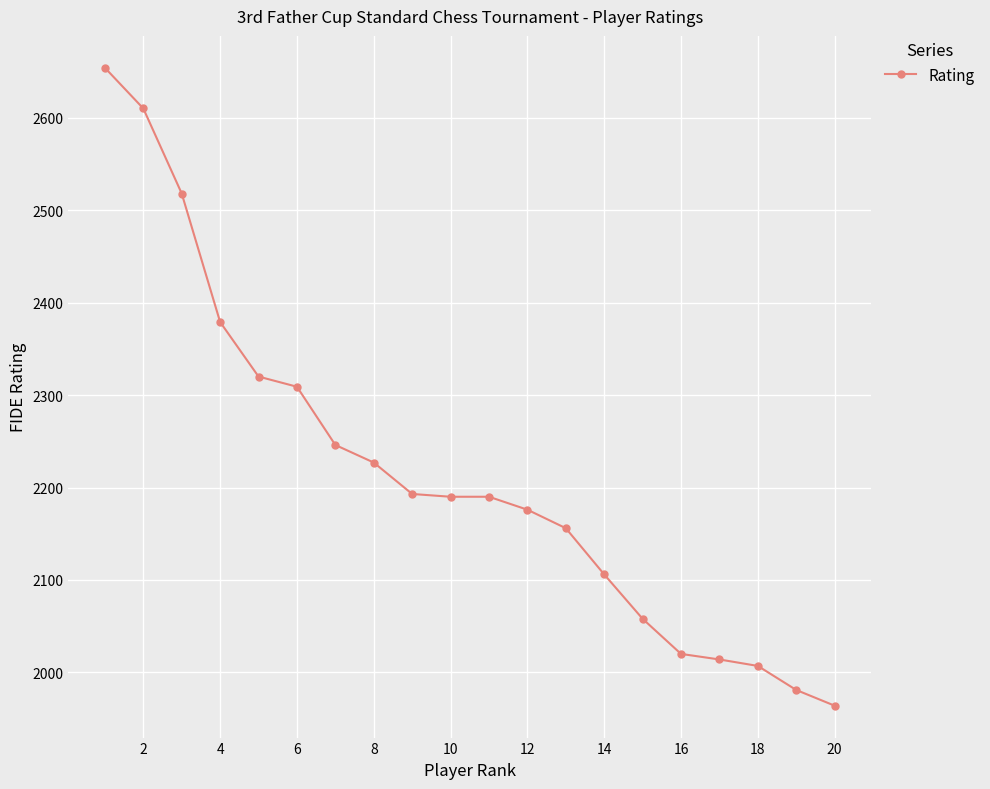

What is the value of the 12th point from the left?

2176